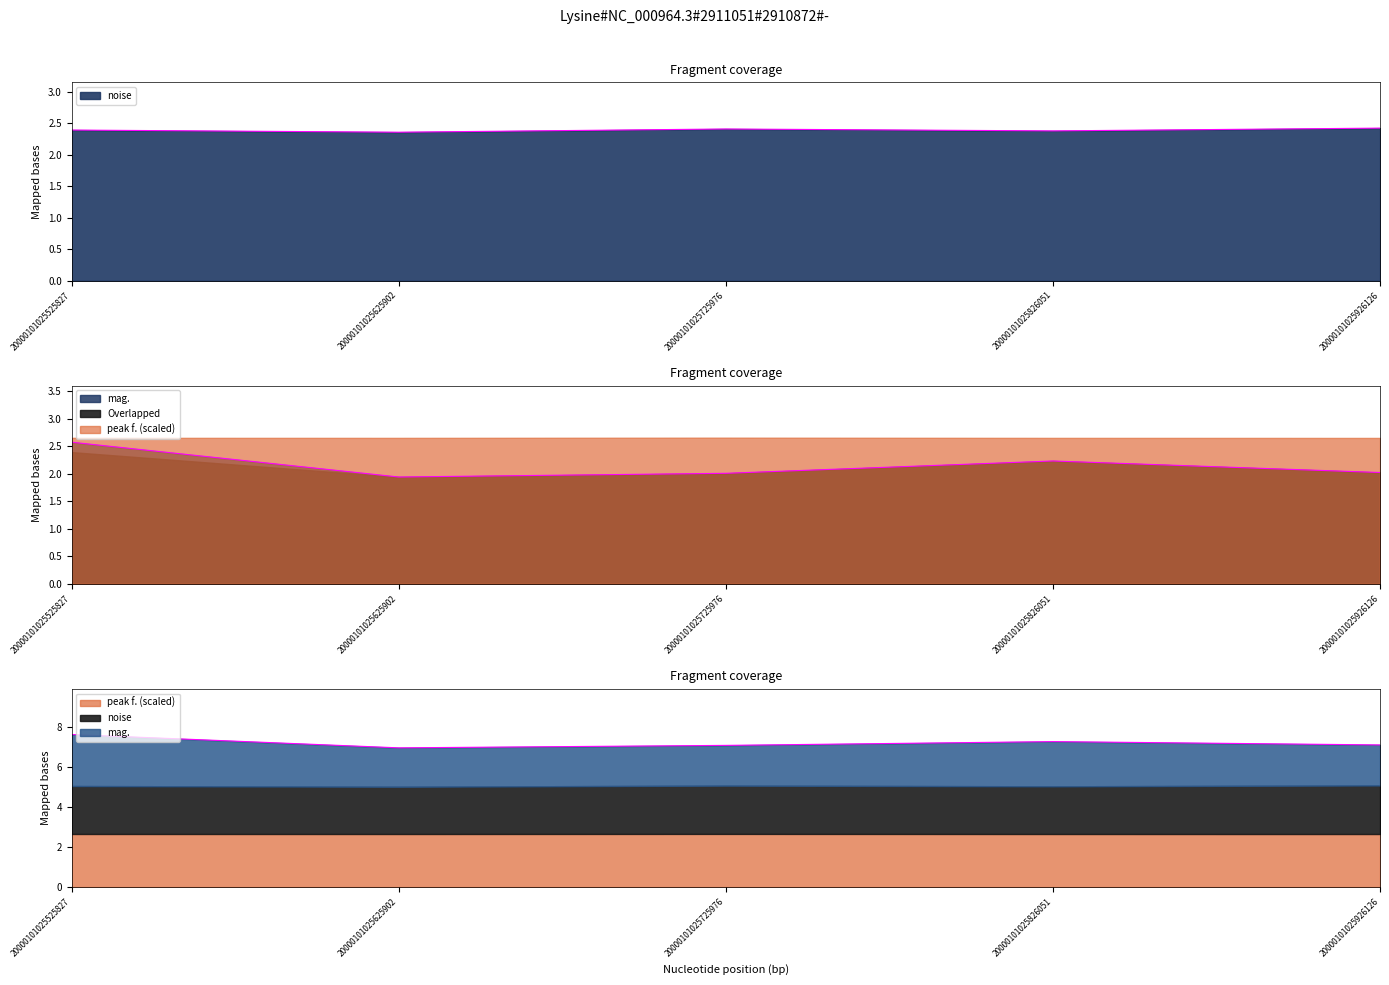

At how many categories does at least one series exceed 2?

5